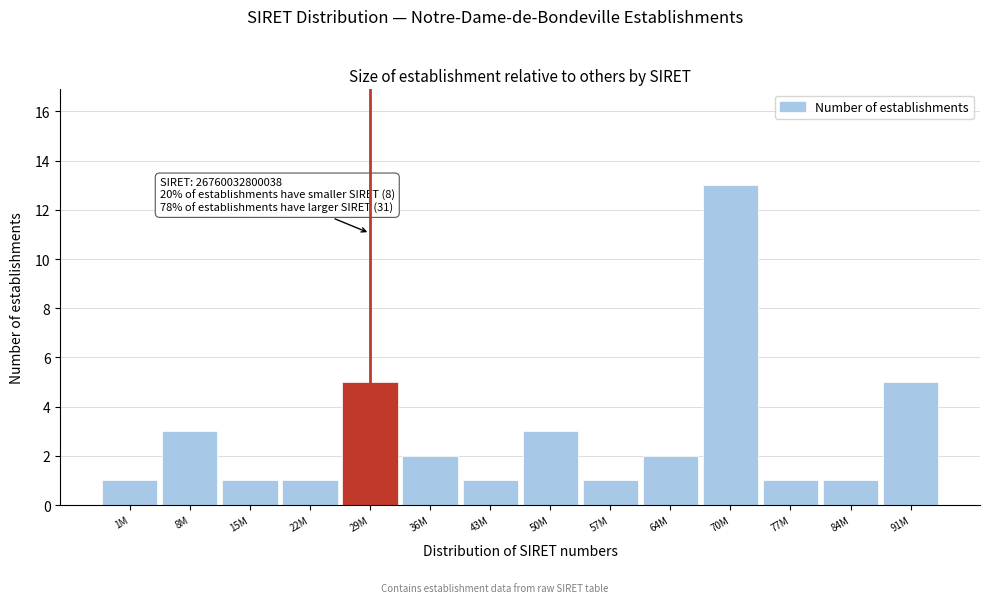

Reading right to left, what are all the values shown in this chart?

5	1	1	13	2	1	3	1	2	5	1	1	3	1